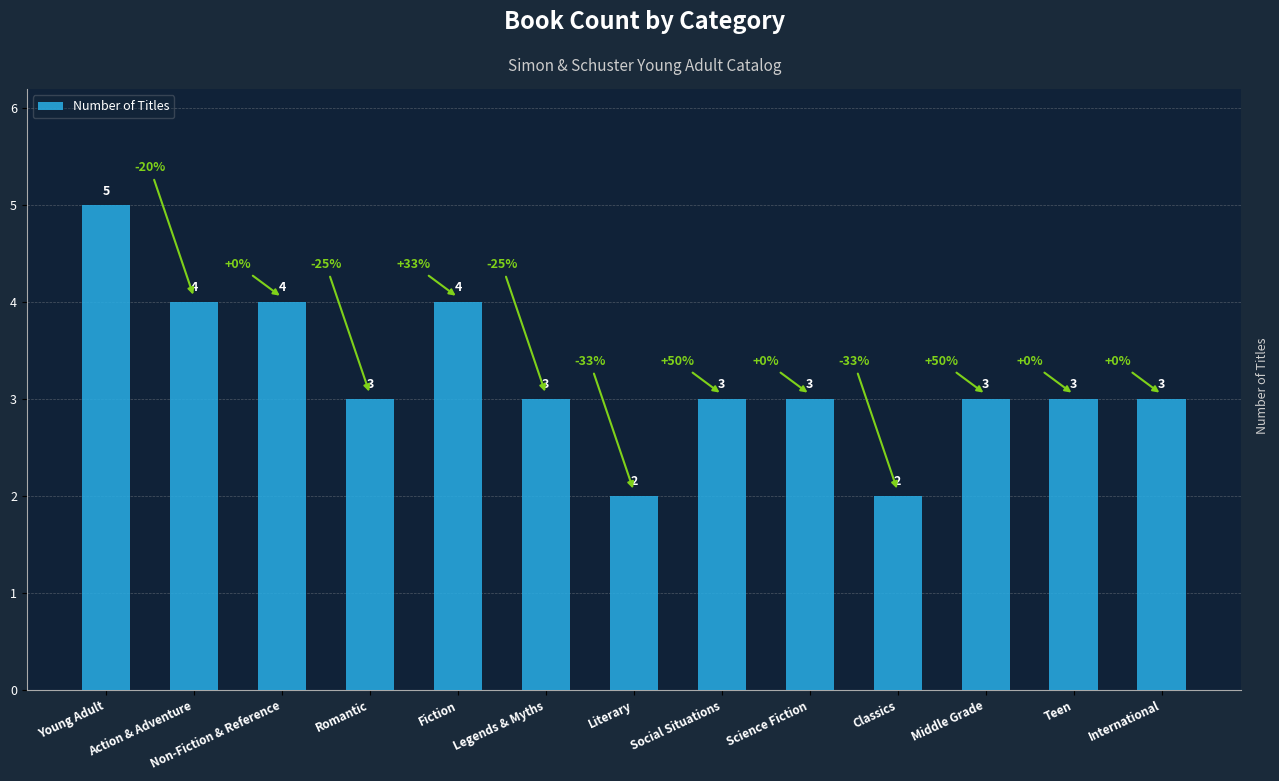

Reading left to right, list all the values displayed in this chart.

5	4	4	3	4	3	2	3	3	2	3	3	3